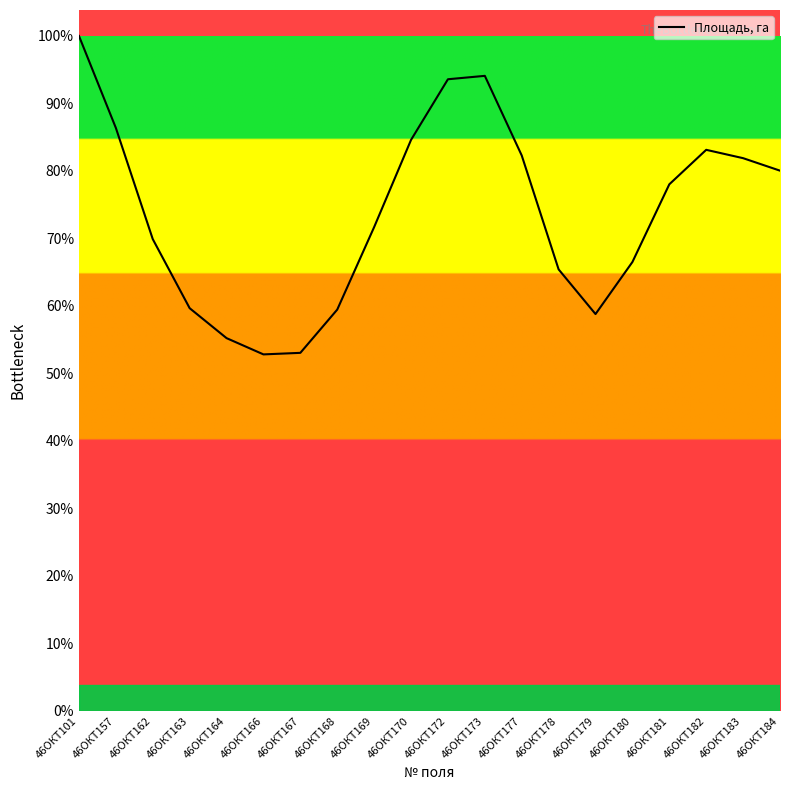

Does the chart have visible grid lines?

No